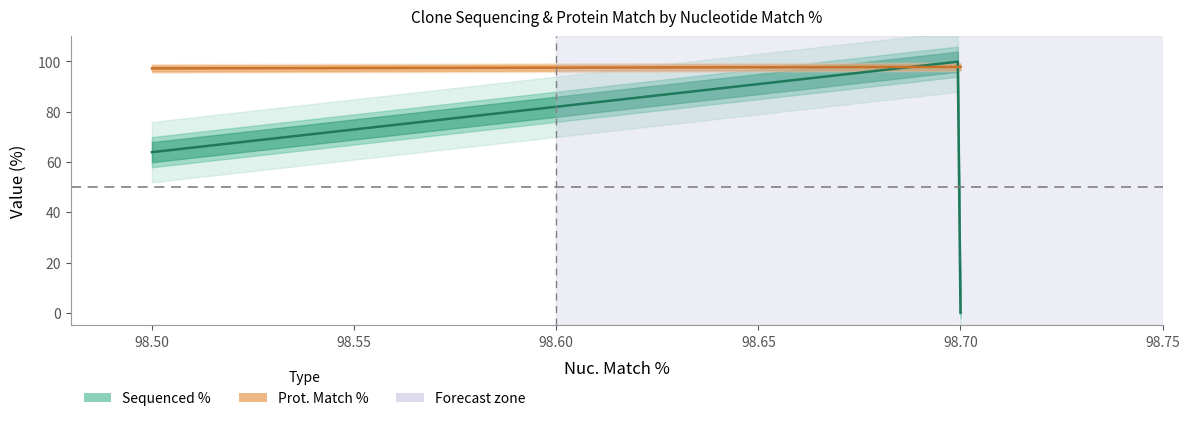

How many lines are shown in the chart?

2